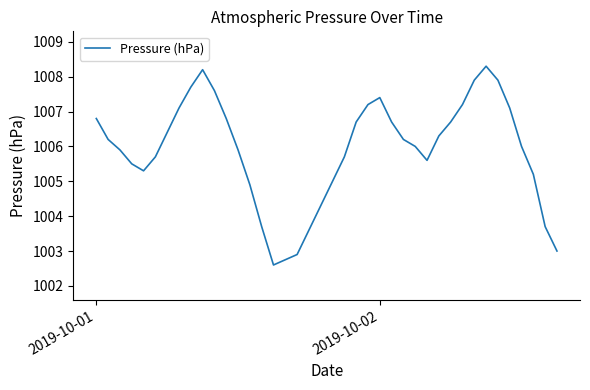

What is the maximum value shown in the chart?

1008.3